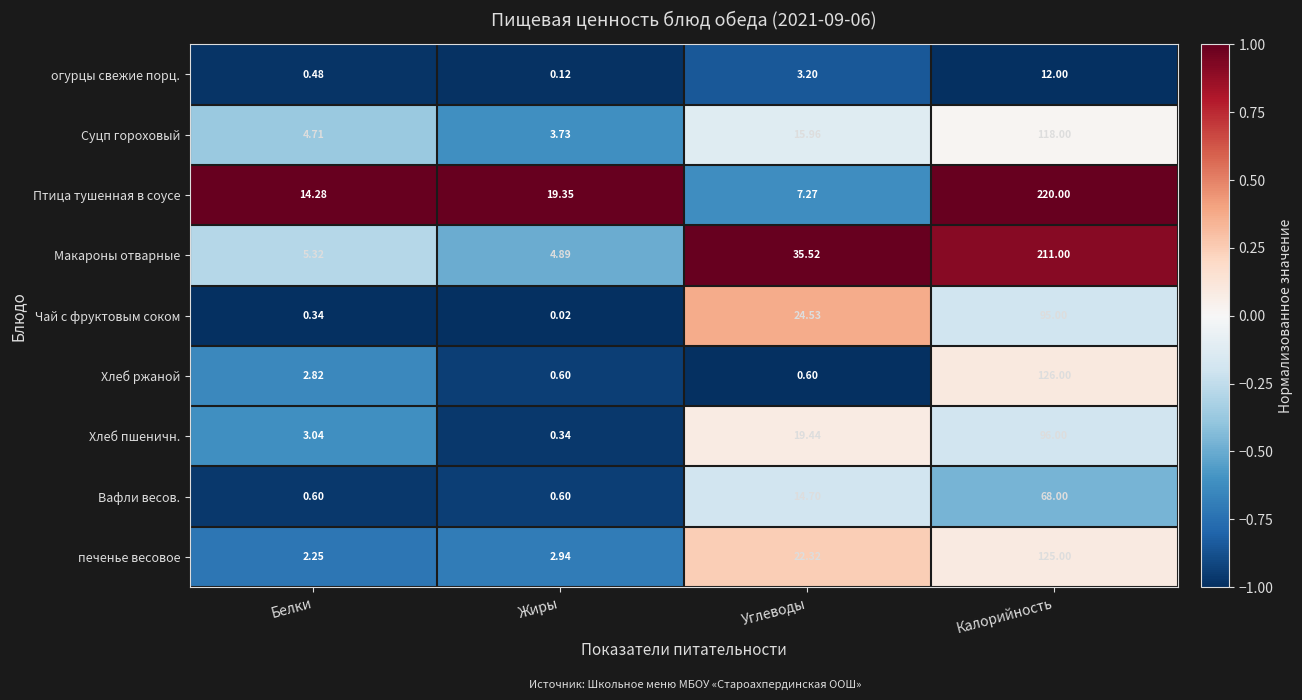

At which label does Вафли весов. first exceed 14?

Углеводы